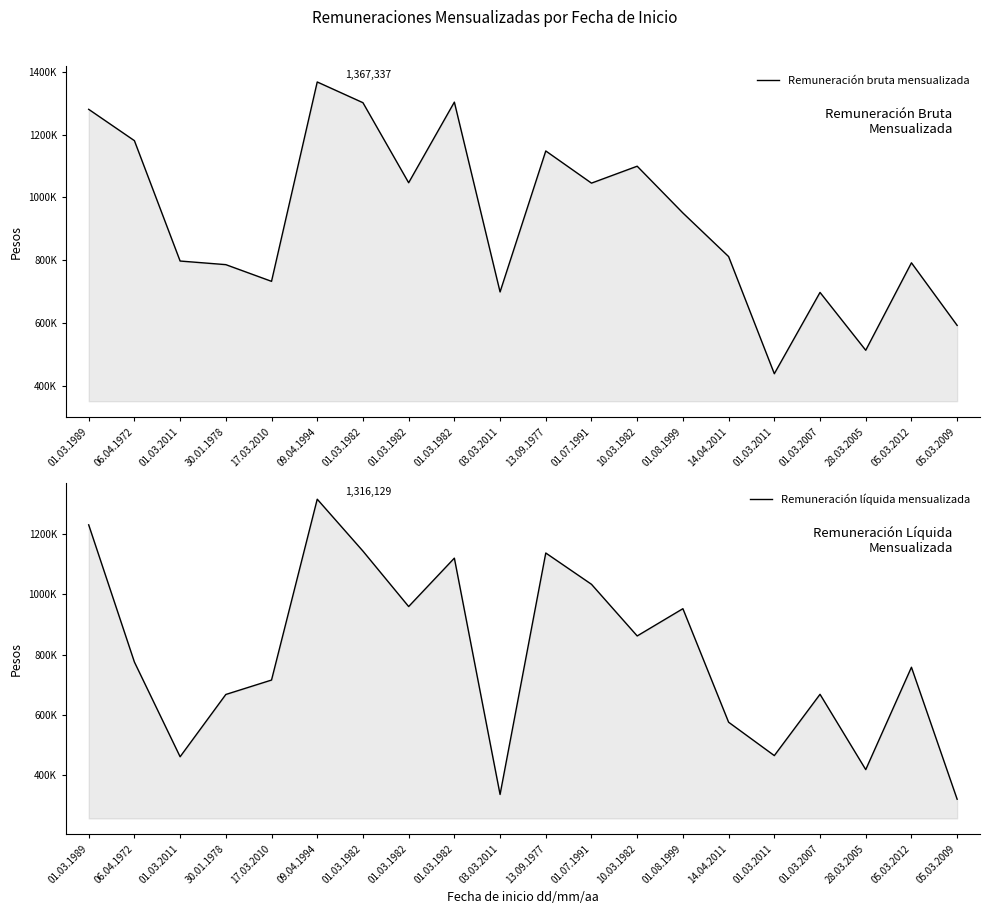

What is the label of the 4th point from the left?

30.01.1978